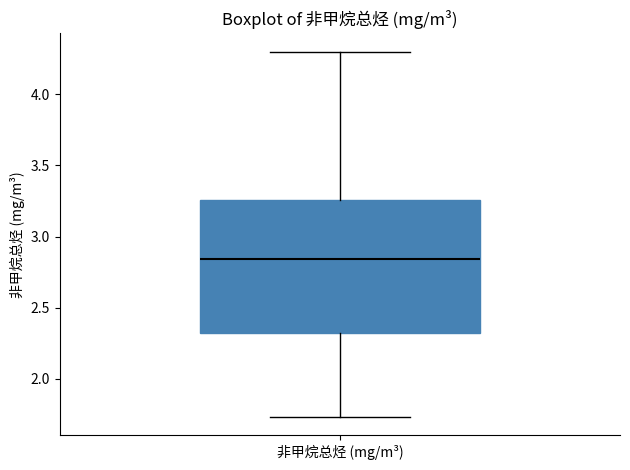

Transcribe this box plot: give where the median line is, the range the box spans, and where the two whiskers end, as read against the y-axis. The values are not printed on the chart, so give them approximately, as read against the axis.

median 2.85, box 2.30 to 3.25, whiskers 1.75 to 4.30